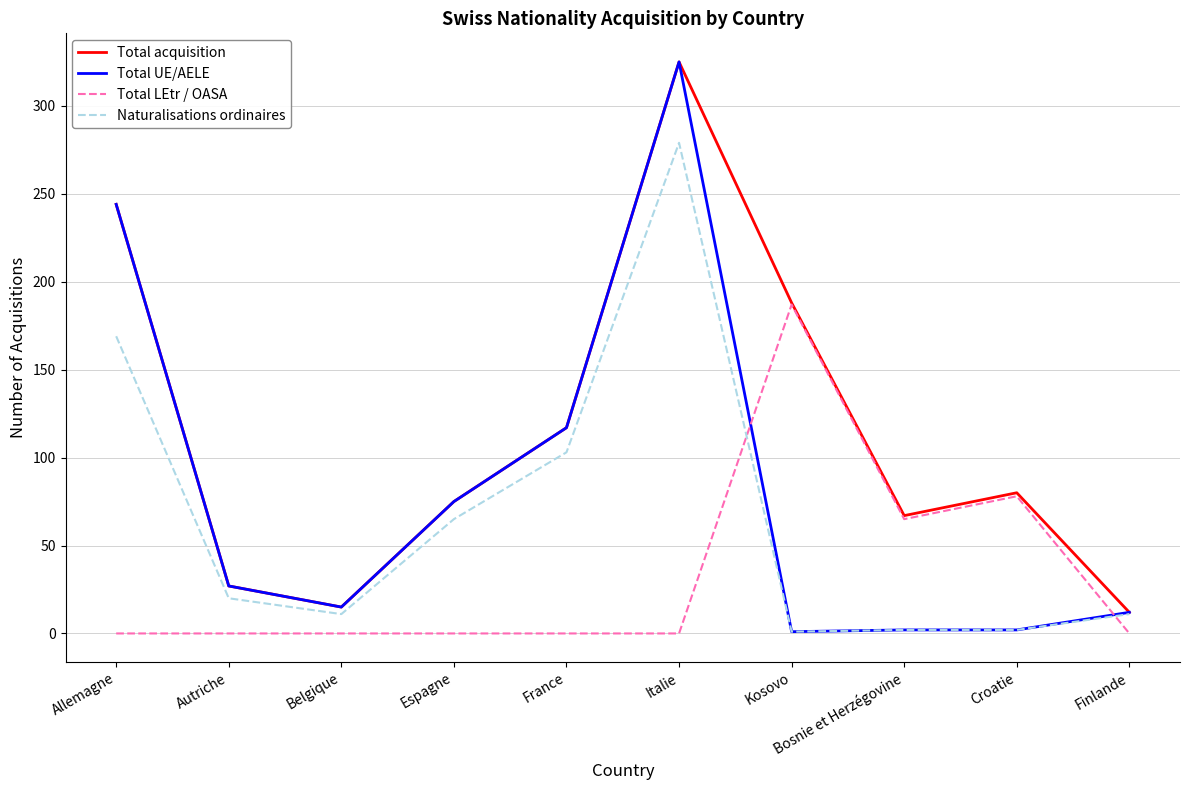

What is the sum of the Total UE/AELE values at Croatie and Belgique?

17